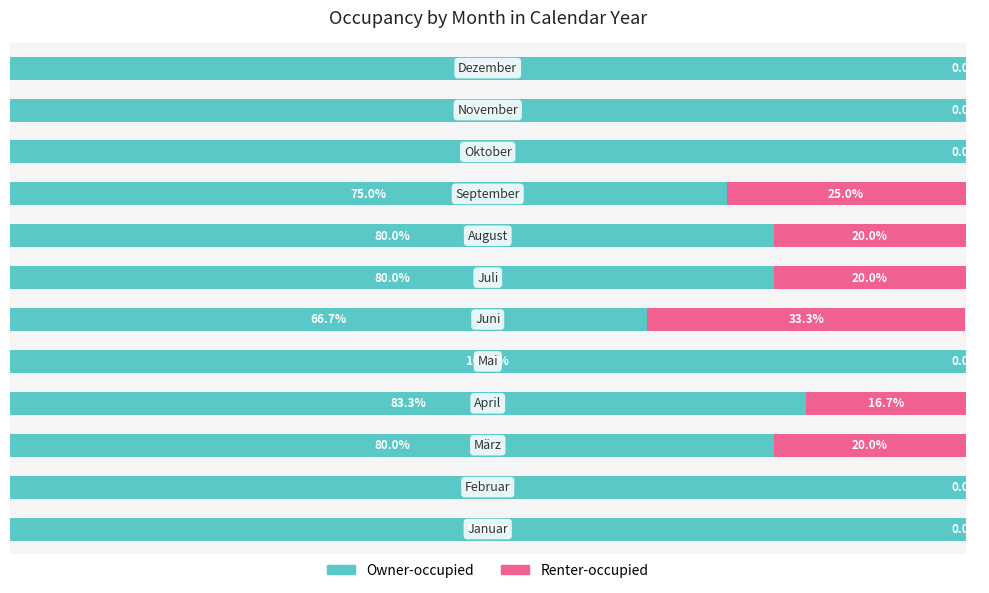

What is the difference between the maximum and minimum values in the Owner-occupied series?

33.3